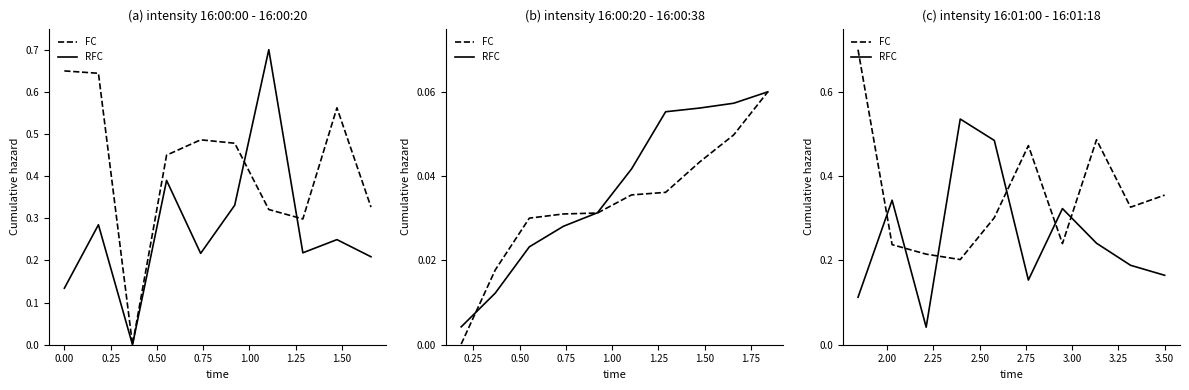

List the series in order of their overall mean, highest first.

FC, RFC